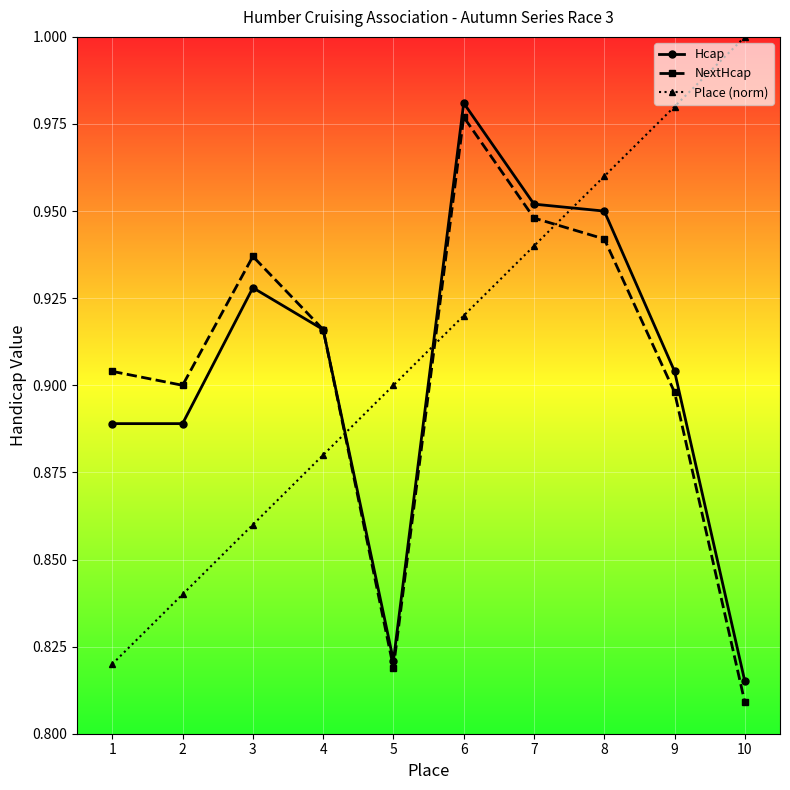

After their last crossing, which series has the higher values: Place (norm) or Hcap?

Place (norm)